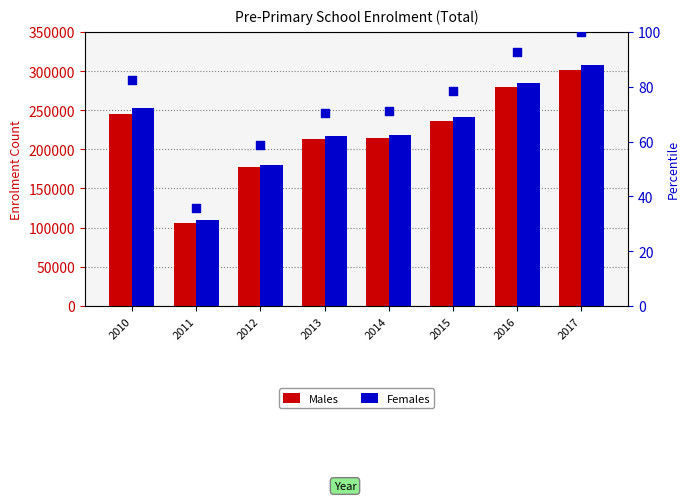

Which series contains the highest Y value?

Females